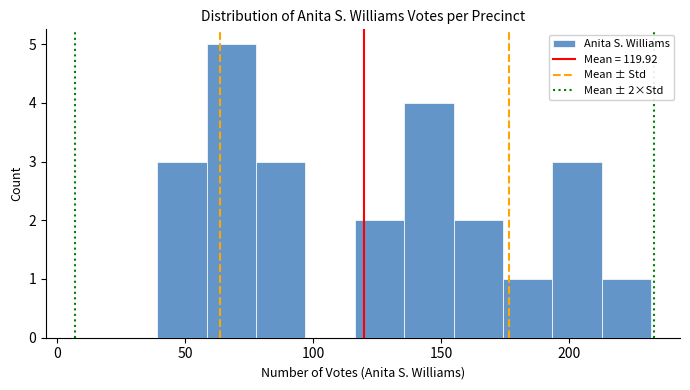

Read against the x-axis, roughly where is the centre of the tallest bar?

70